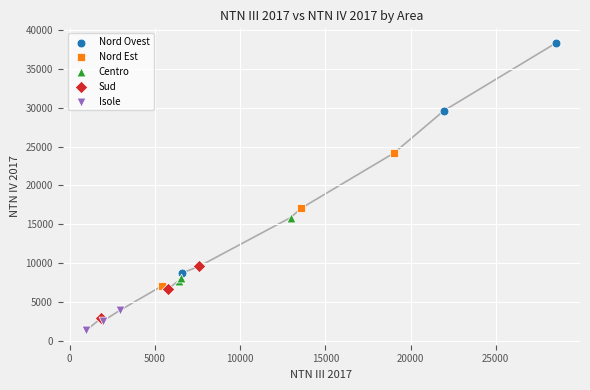

What are all the series names shown in the legend?

Nord Ovest, Nord Est, Centro, Sud, Isole